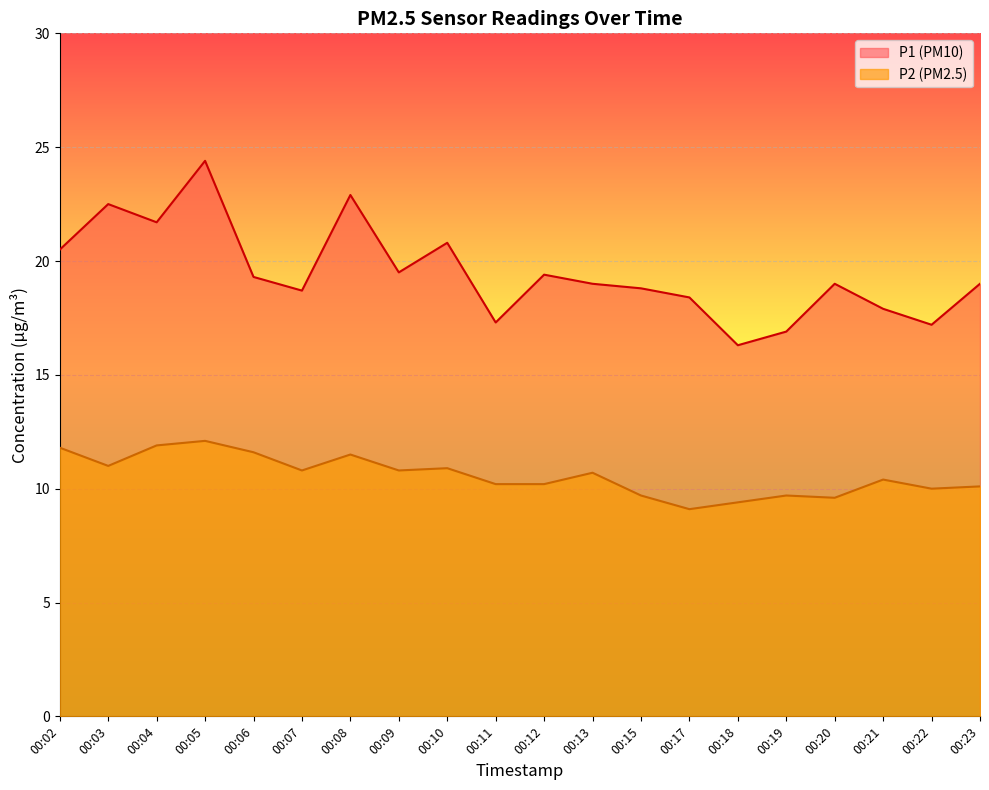

Between 00:07 and 00:11, which is larger?

00:07